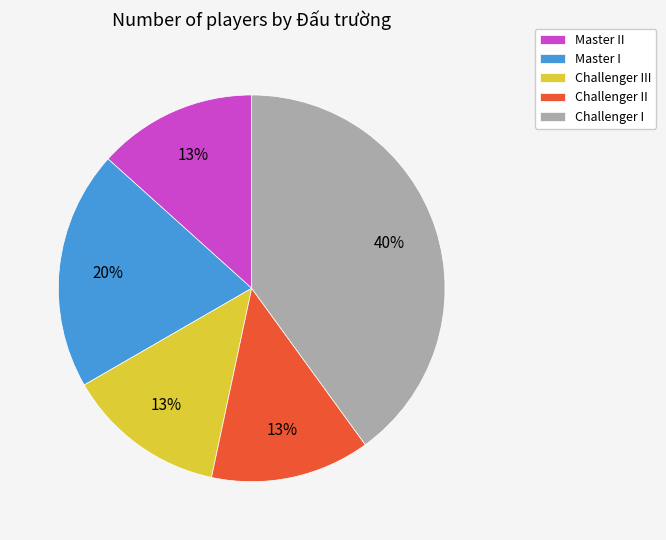

Approximately how many times larger is the value at Challenger II compared to Master II?

1.0